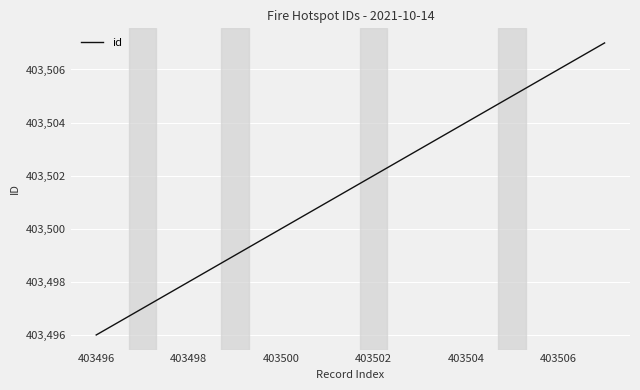

What is the difference between the maximum and minimum values?

11